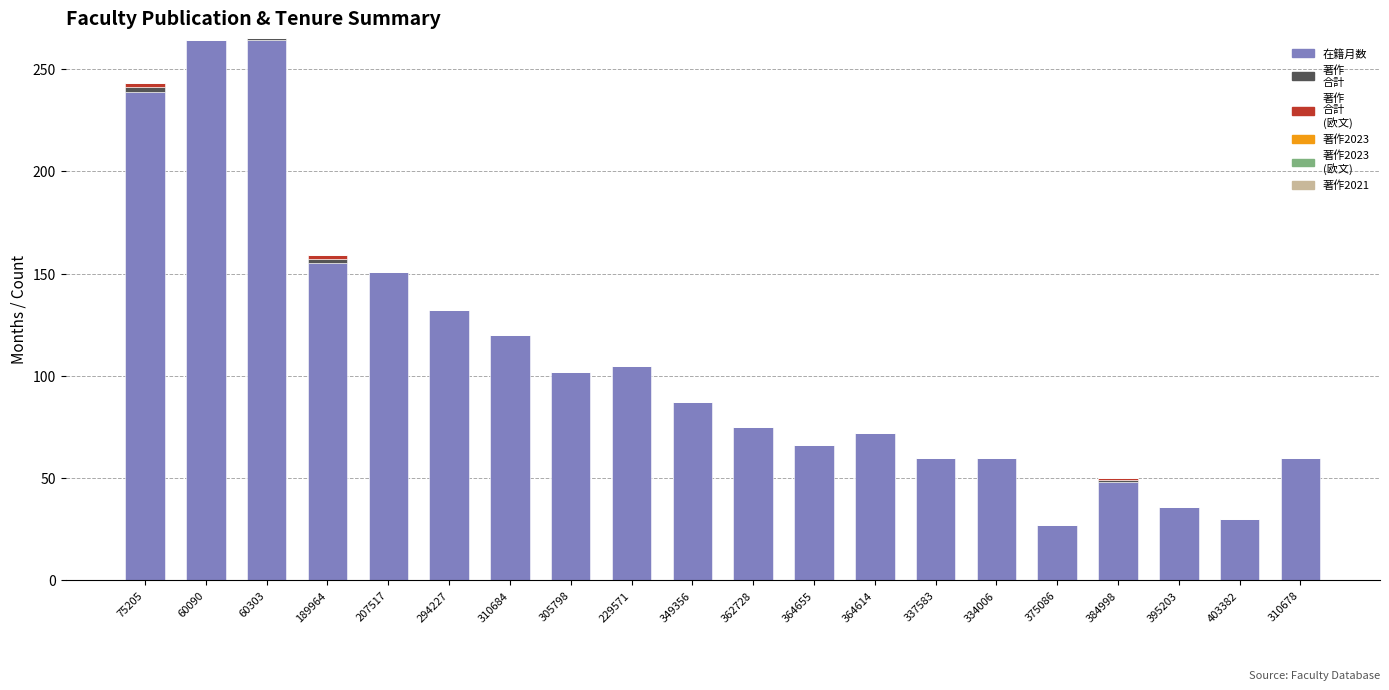

What is the total value across all series at 310684?

120